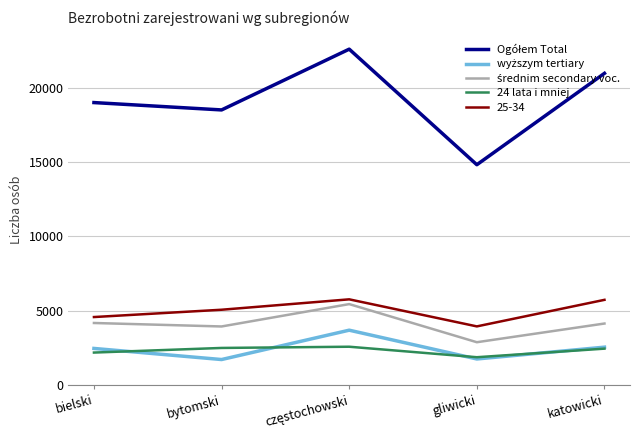

What is the minimum value shown in the chart?

1713